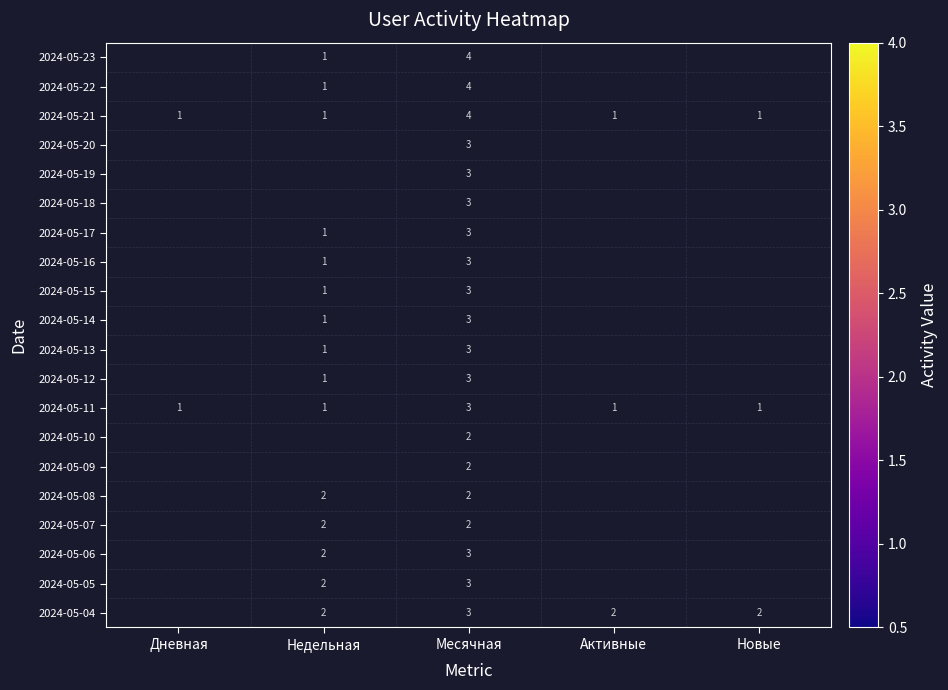

True or false: 2024-05-06 has a value of 3 at Месячная.

True